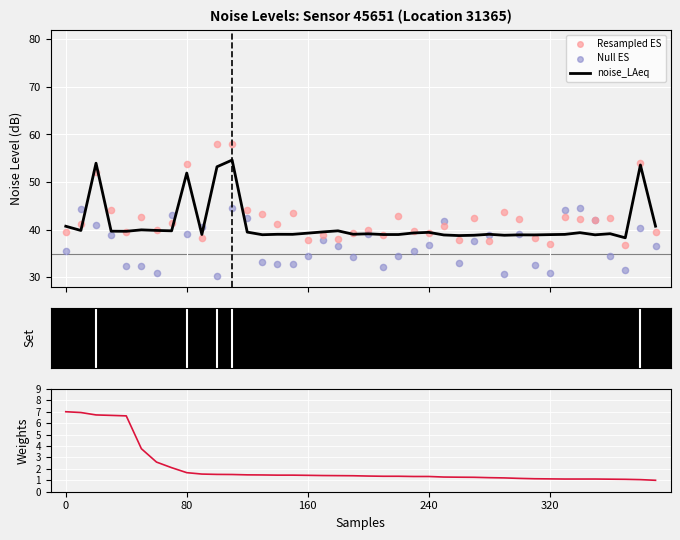

What is the maximum value for noise_LAeq?

54.6